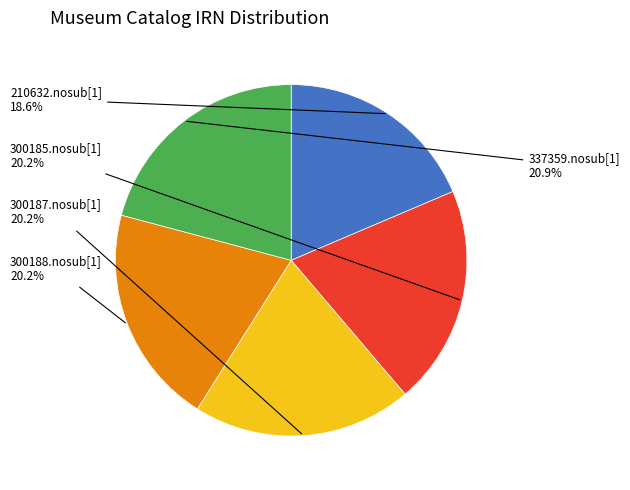

Is there any slice that represents more than half of the pie?

No